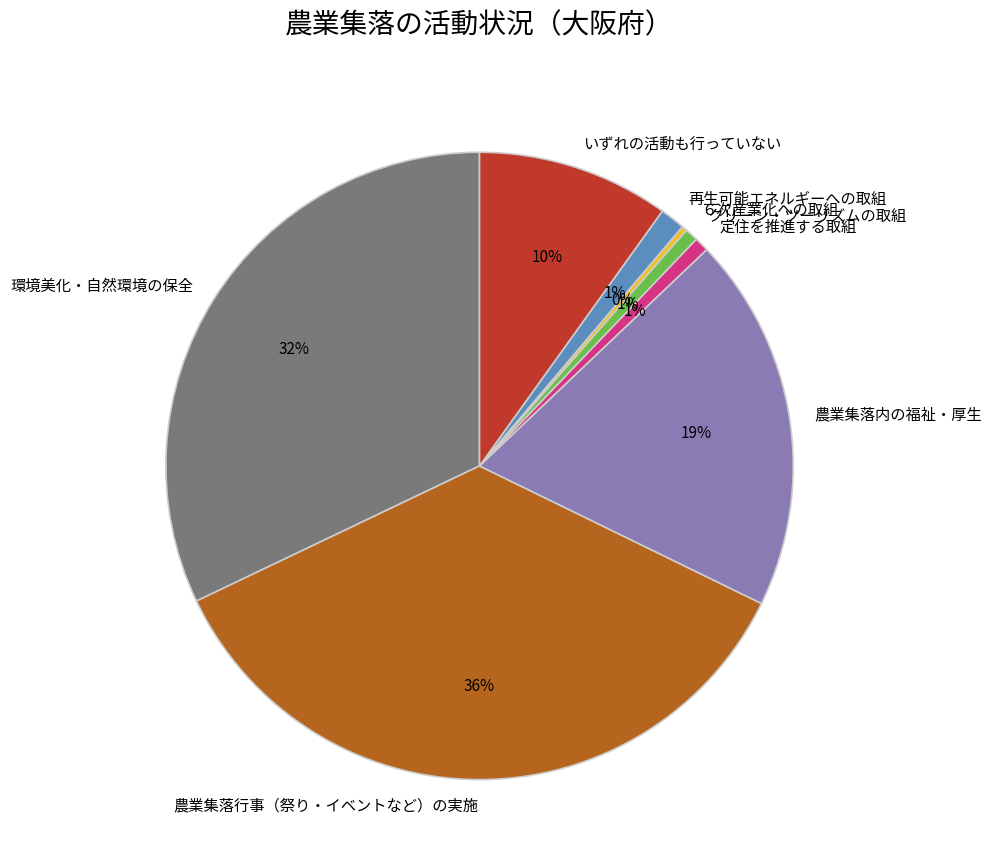

The グリーン・ツーリズムの取組 slice represents 1% of the pie. True or false?

True